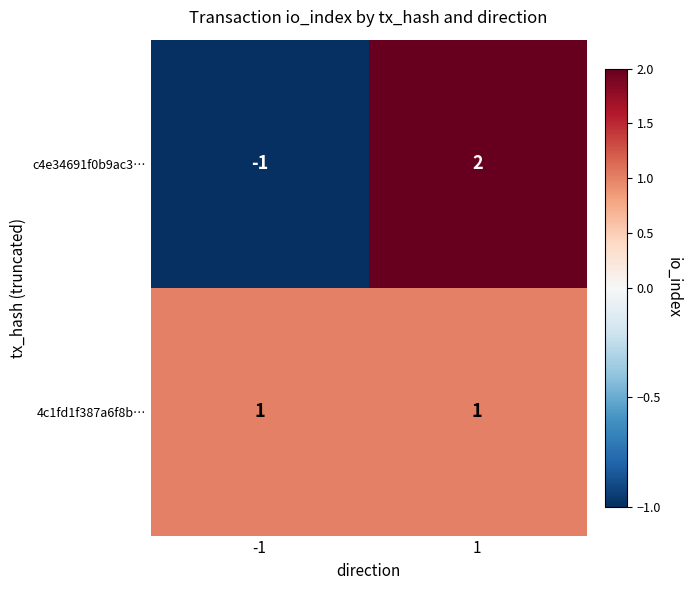

Is the value of 4c1fd1f387a6f8b… at 1 greater than the value of c4e34691f0b9ac3… at 1?

No